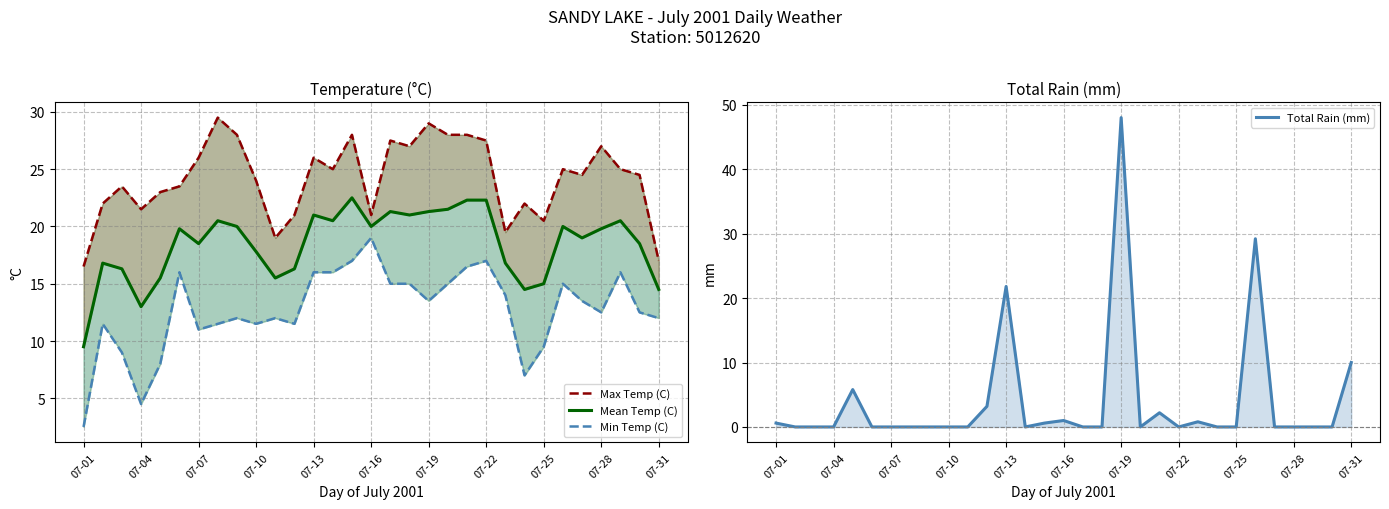

At how many categories does at least one series exceed 24?

17